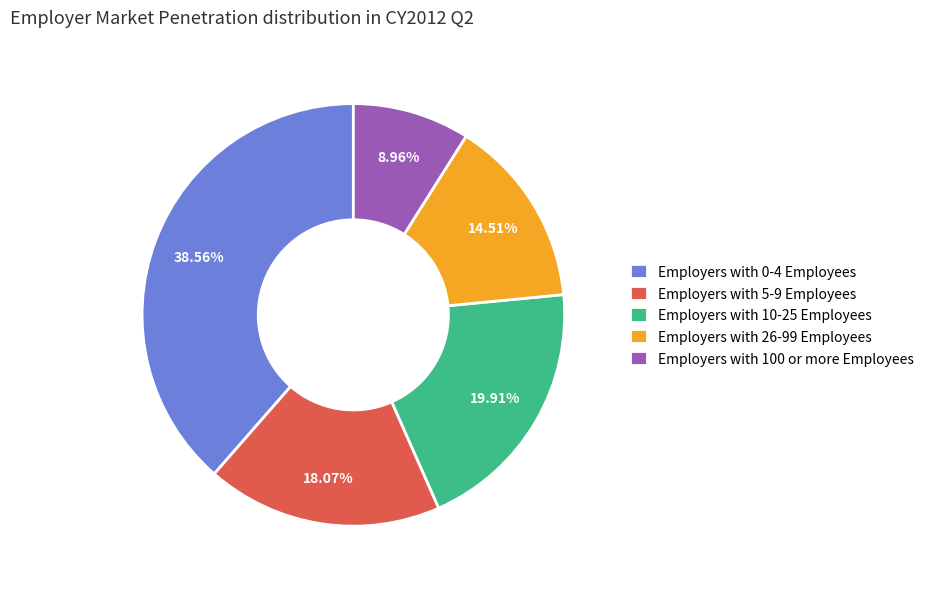

How many segments does this pie chart have?

5